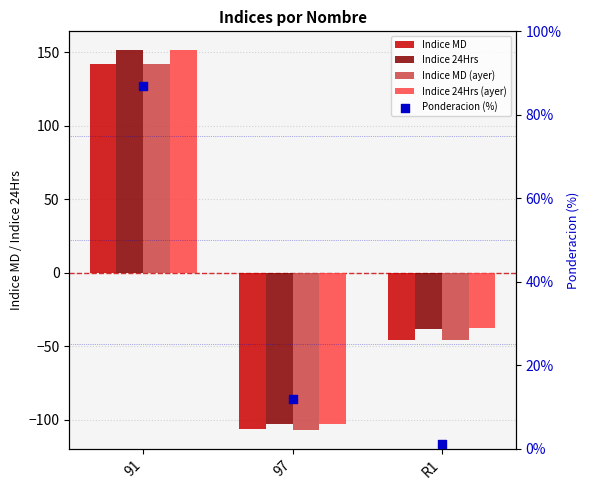

Which series has the widest spread of Y values?

Indice 24Hrs (ayer)